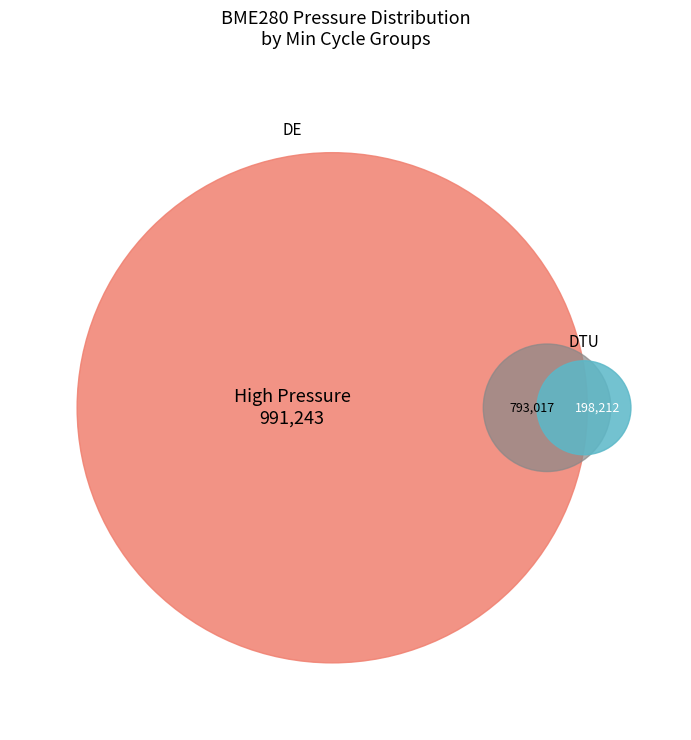

What is the smallest slice in the pie chart?

1258